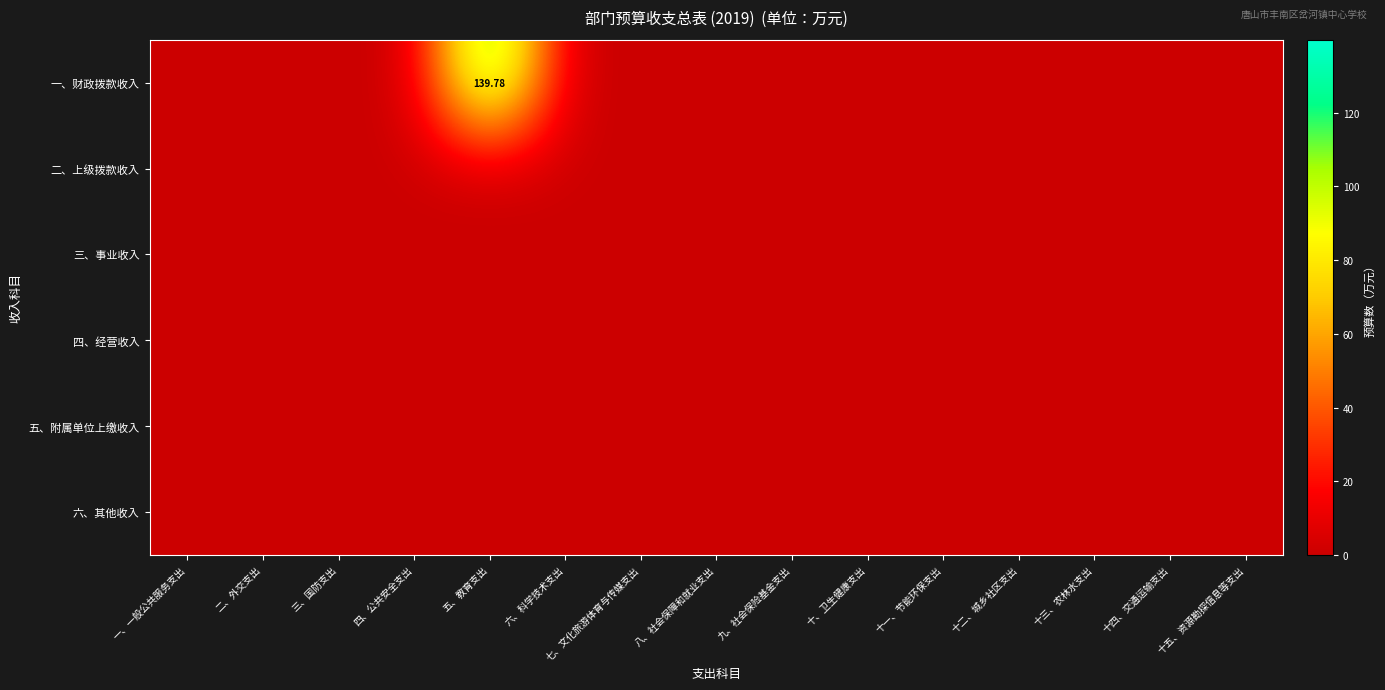

Which series has the widest spread of values?

一、财政拨款收入